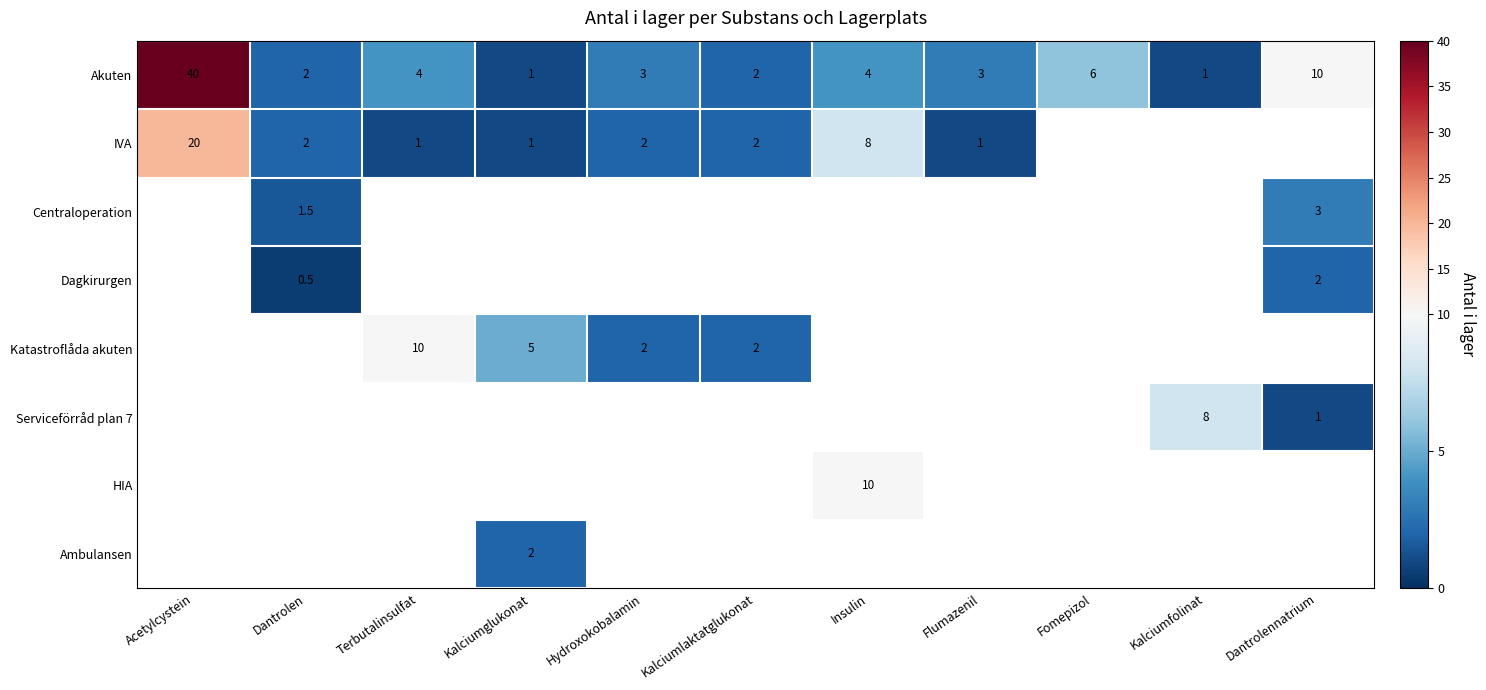

True or false: Katastroflåda akuten has a value of 2.0 at Kalciumlaktatglukonat.

True